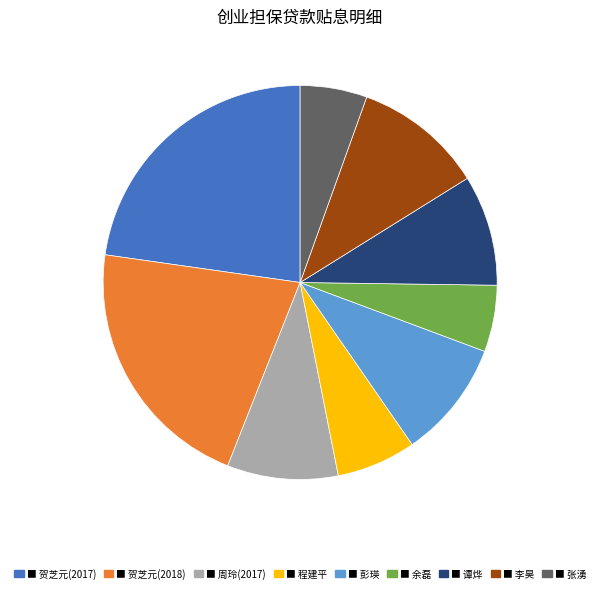

Is there a majority slice in this chart?

No